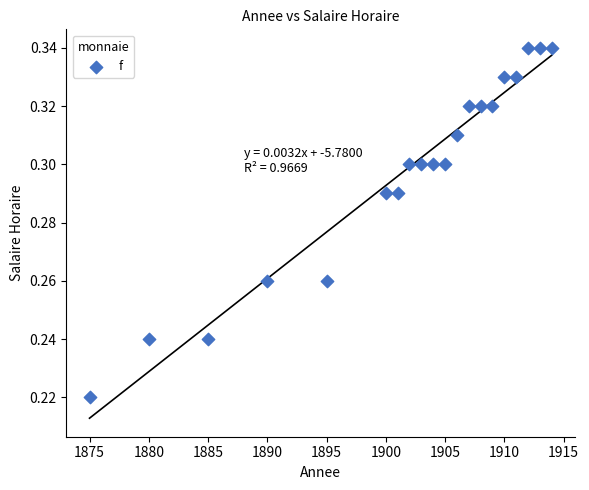

What is the range of X values (max minus min)?

39.0